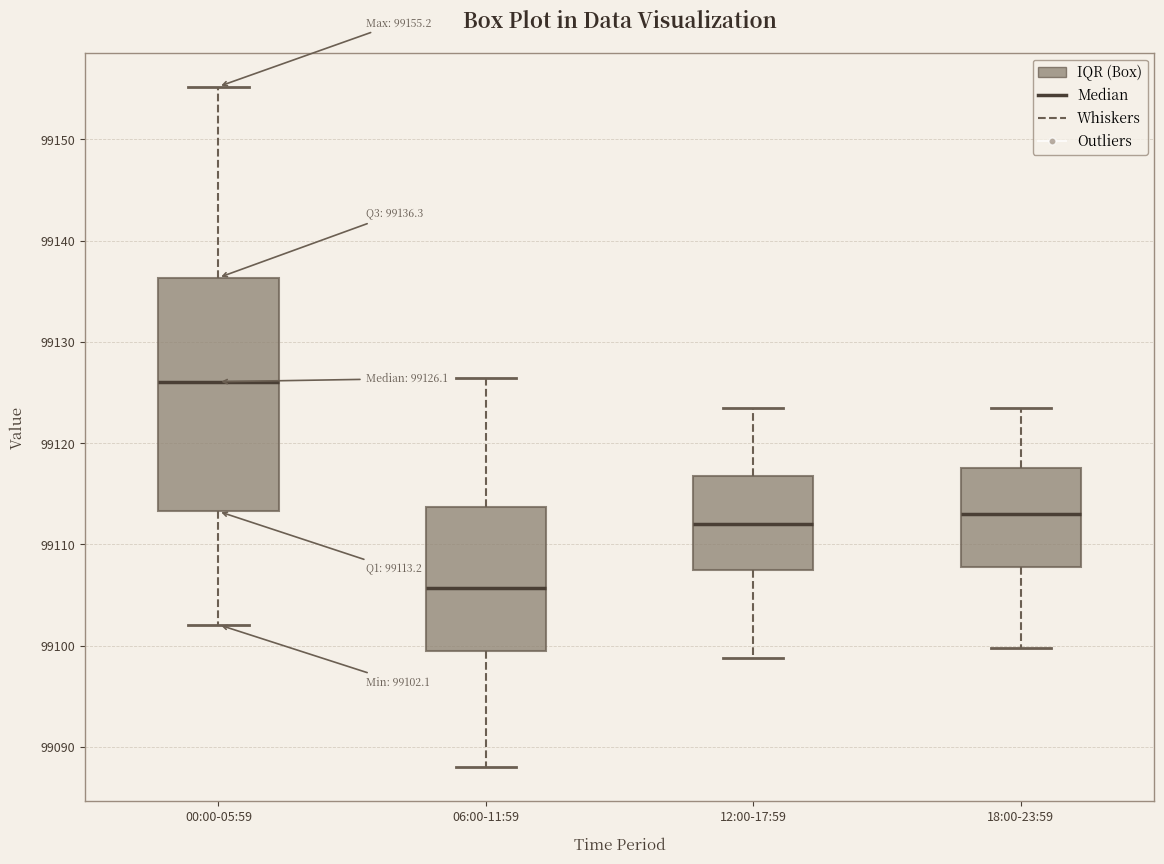

Which box is the tallest, from its lower edge to its upper edge?

00:00-05:59